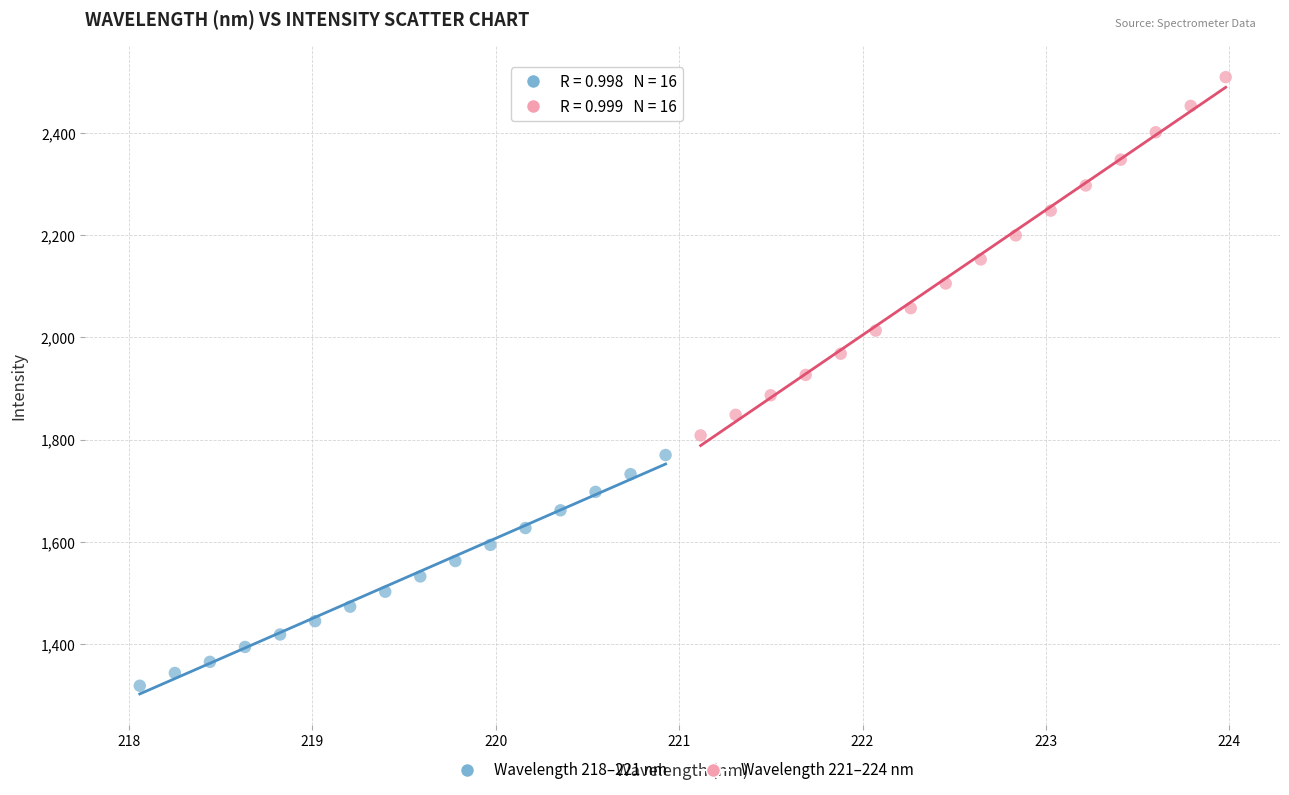

Which series reaches the minimum Y coordinate?

Wavelength 218–221 nm